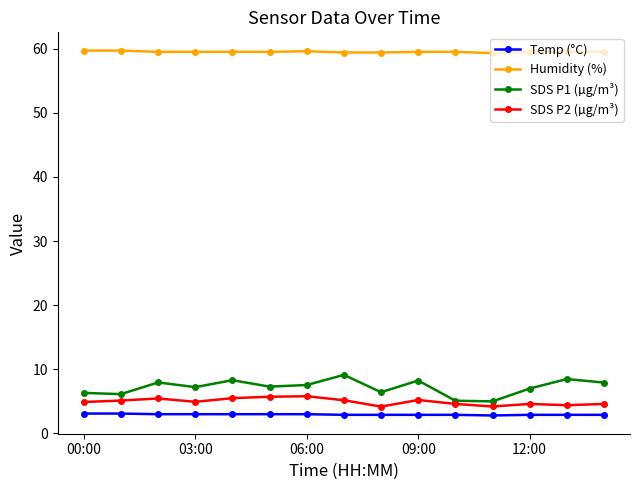

At how many categories does at least one series exceed 52?

15